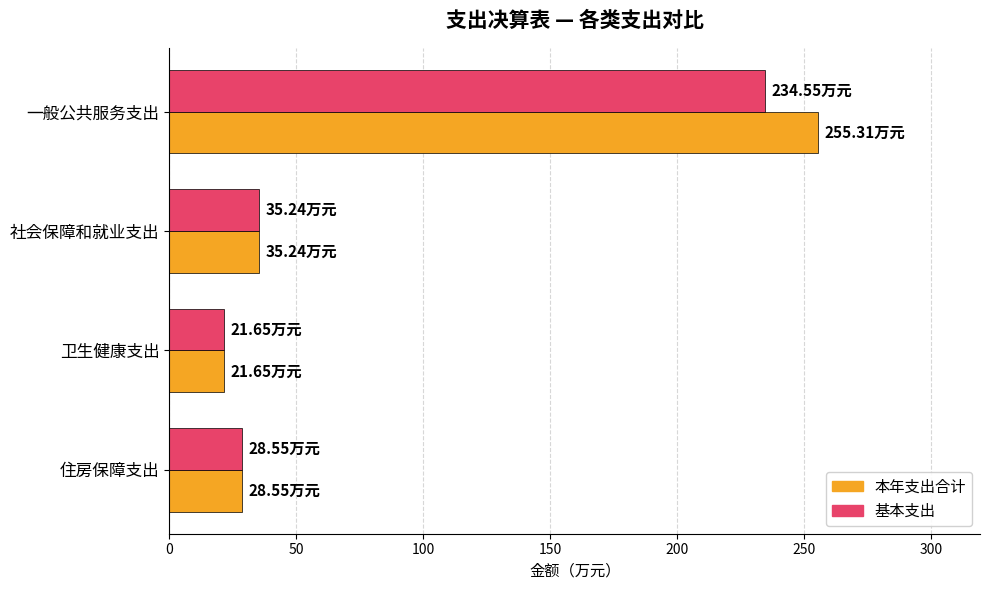

Rank the series by their maximum value, from highest to lowest.

本年支出合计, 基本支出